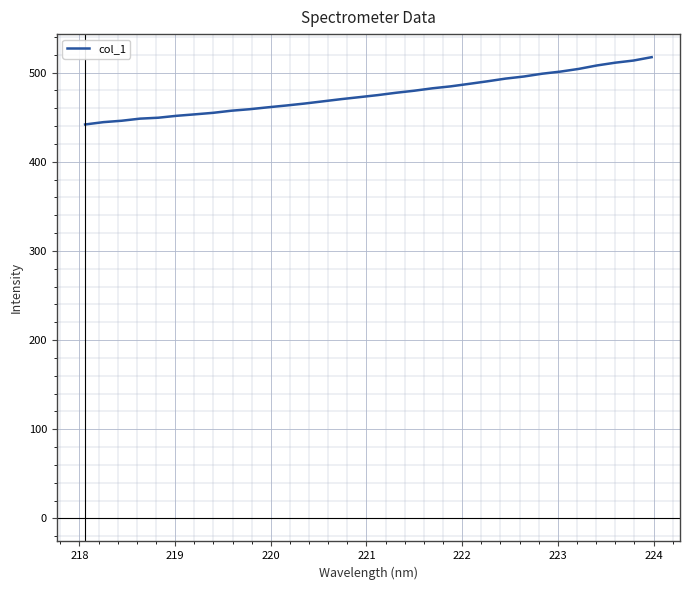

What is the smallest value displayed?

441.7